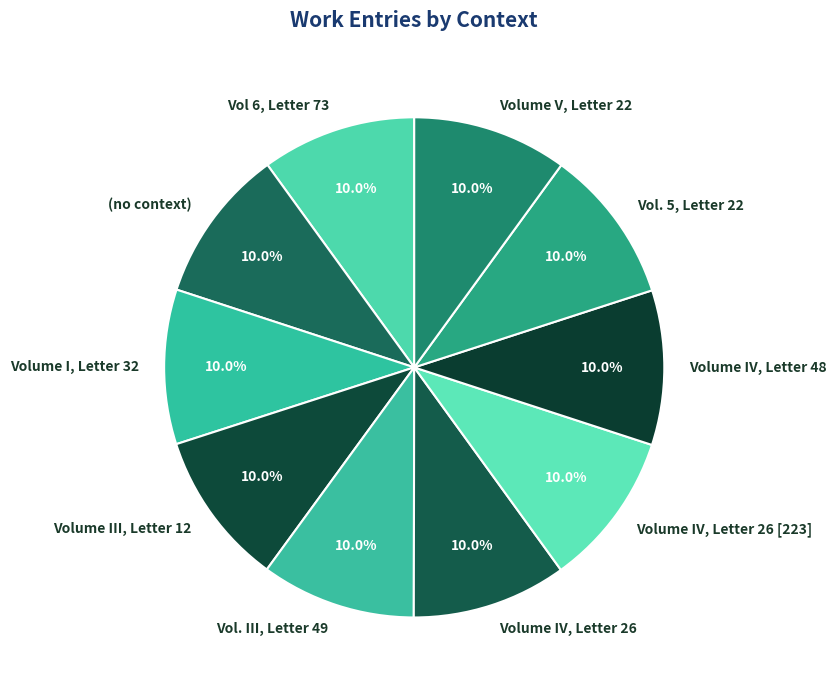

What percentage is the Vol. 5, Letter 22 slice, to the nearest percent?

10%